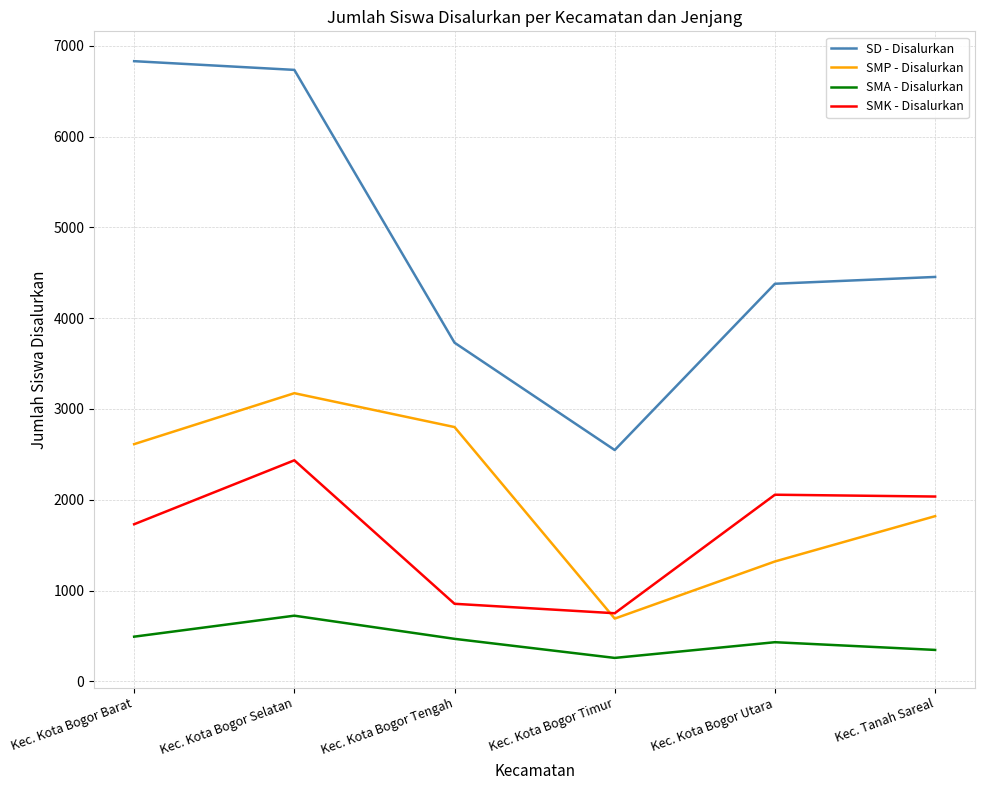

Read the SD - Disalurkan value at Kec. Kota Bogor Selatan.

6734